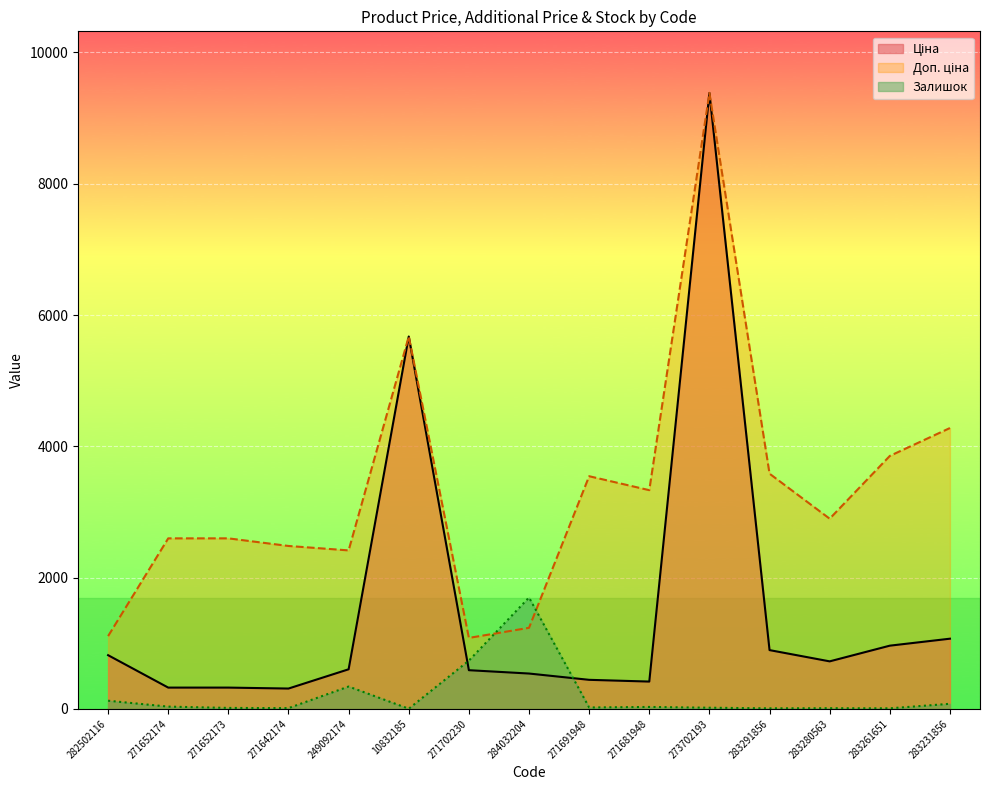

How many times do Доп. ціна and Залишок cross each other?

2